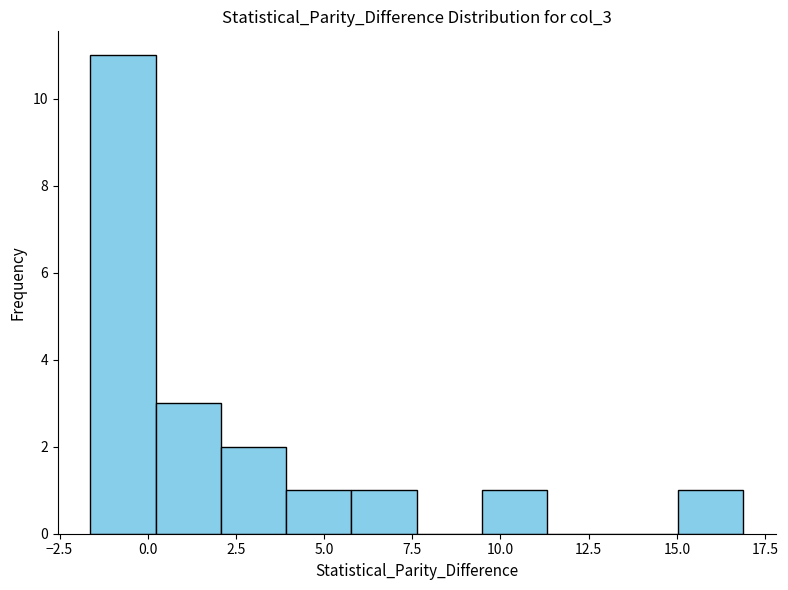

Read against the x-axis, roughly where is the centre of the tallest bar?

-0.5